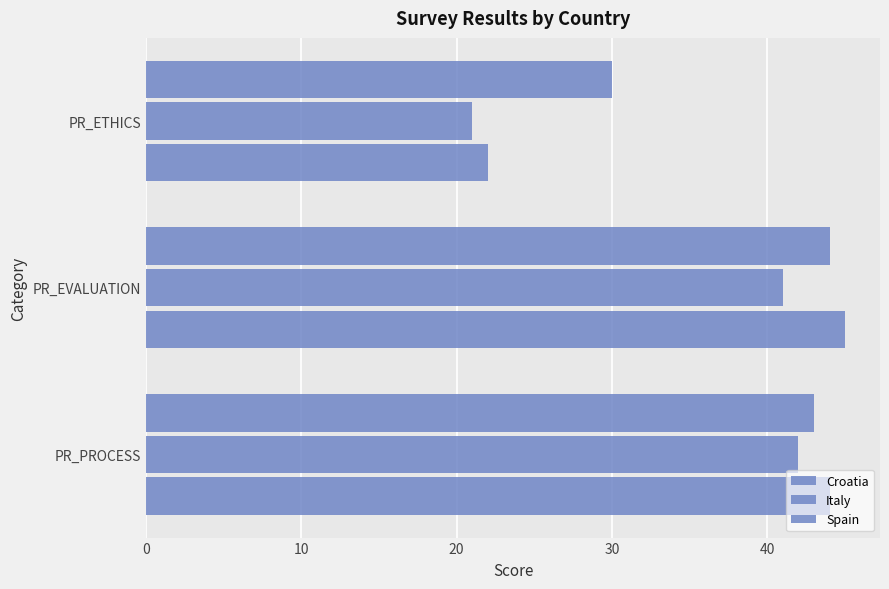

Reading left to right, list all the values displayed in this chart.

Croatia: 44	45	22
Italy: 42	41	21
Spain: 43	44	30